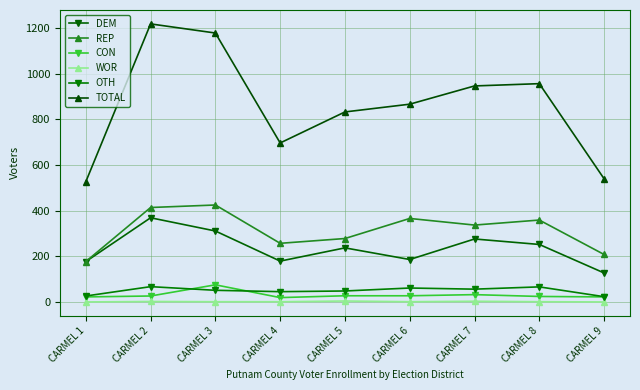

Count the number of data series in this chart.

6